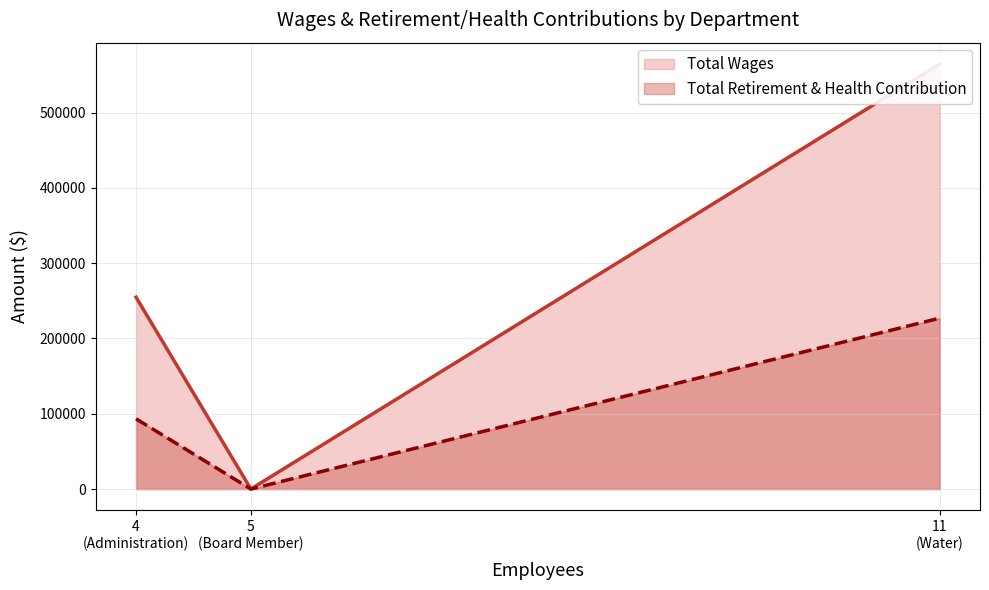

How many distinct data groups are displayed?

2